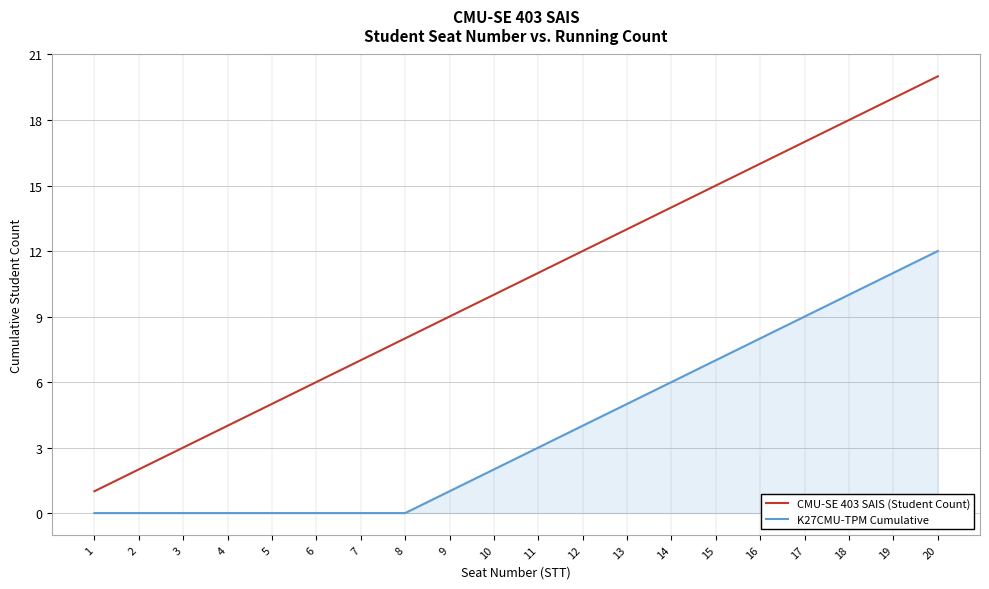

True or false: CMU-SE 403 SAIS (Student Count) and K27CMU-TPM Cumulative cross at least once.

False